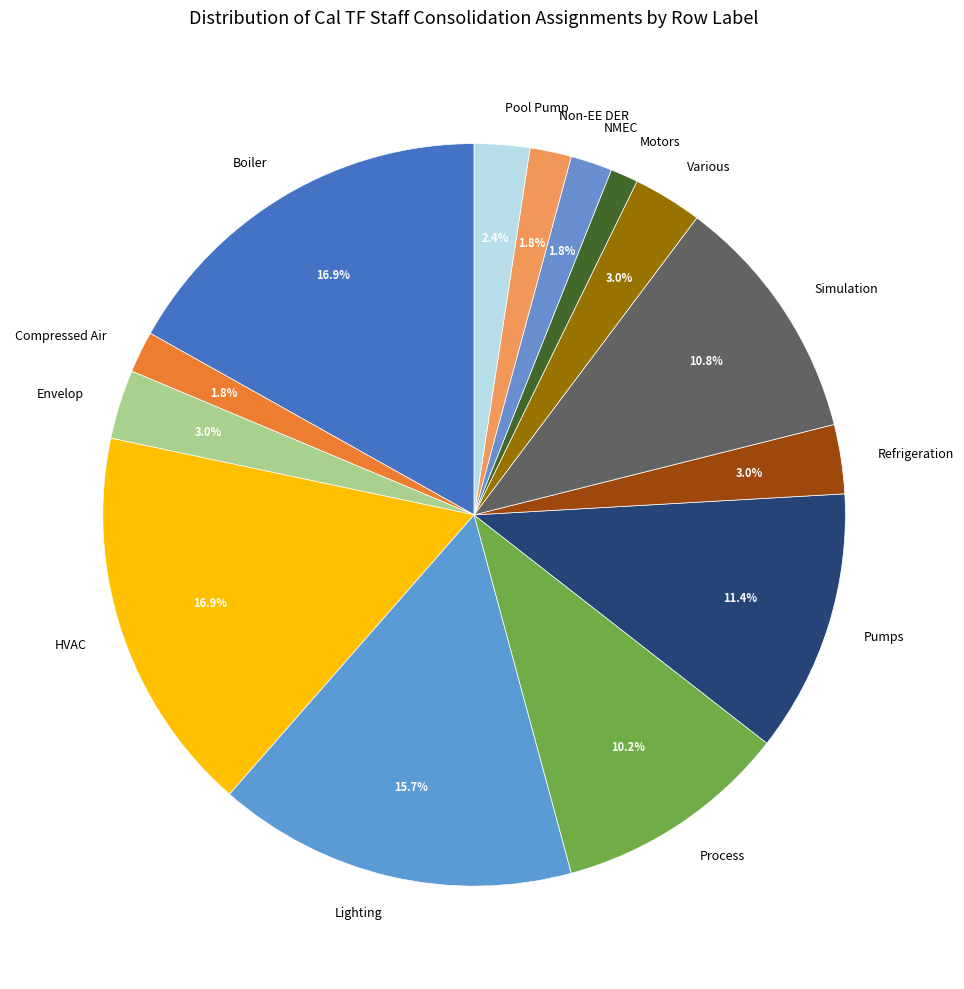

What percentage do Simulation and HVAC together represent?

27.7%